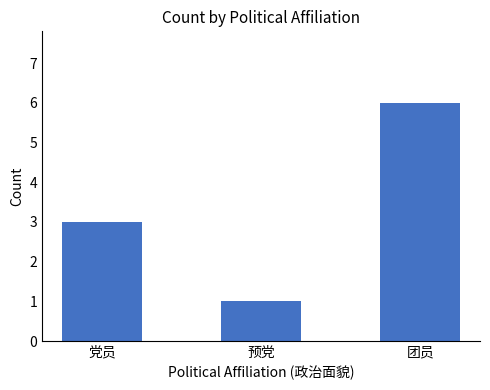

Between 预党 and 党员, which is larger?

党员